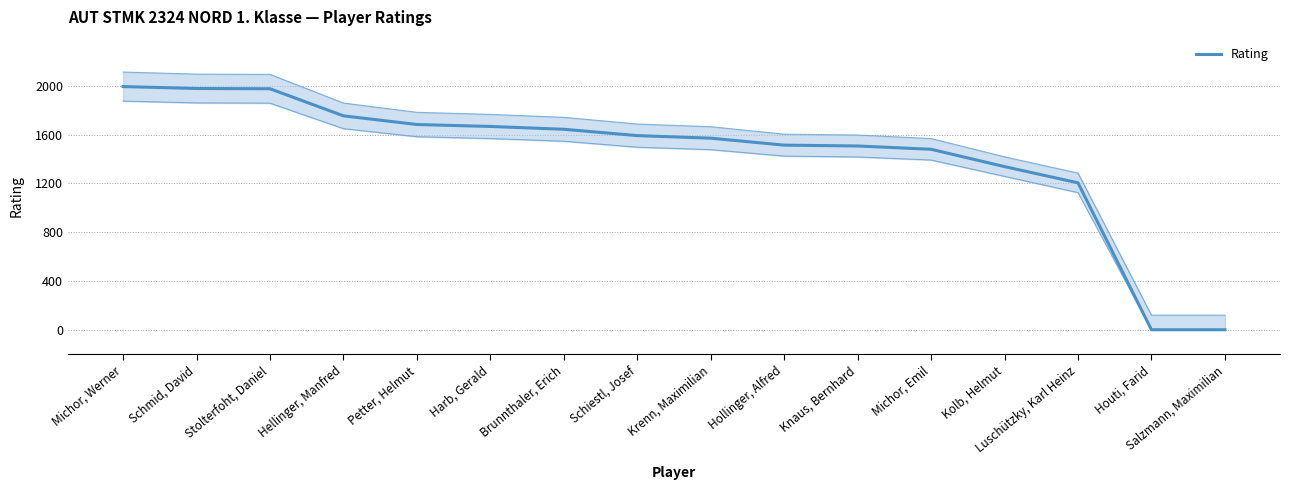

How many data points are less than 1591?

8